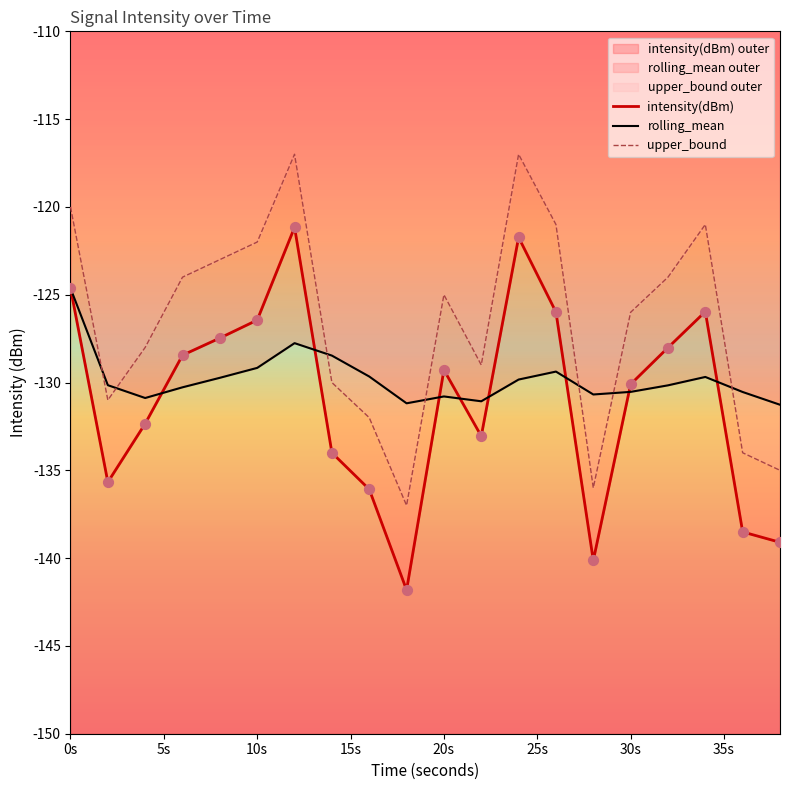

At how many categories does at least one series exceed -140?

20